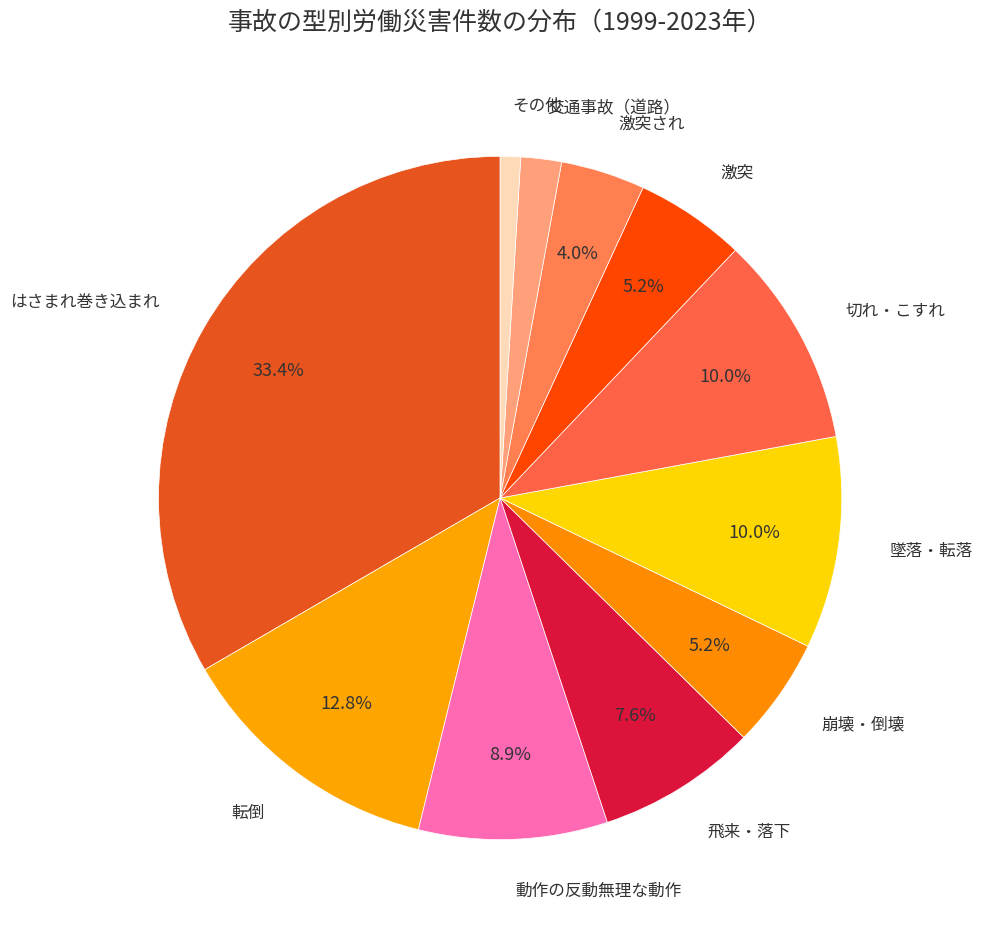

To the nearest percent, what percentage of the pie is 転倒?

13%